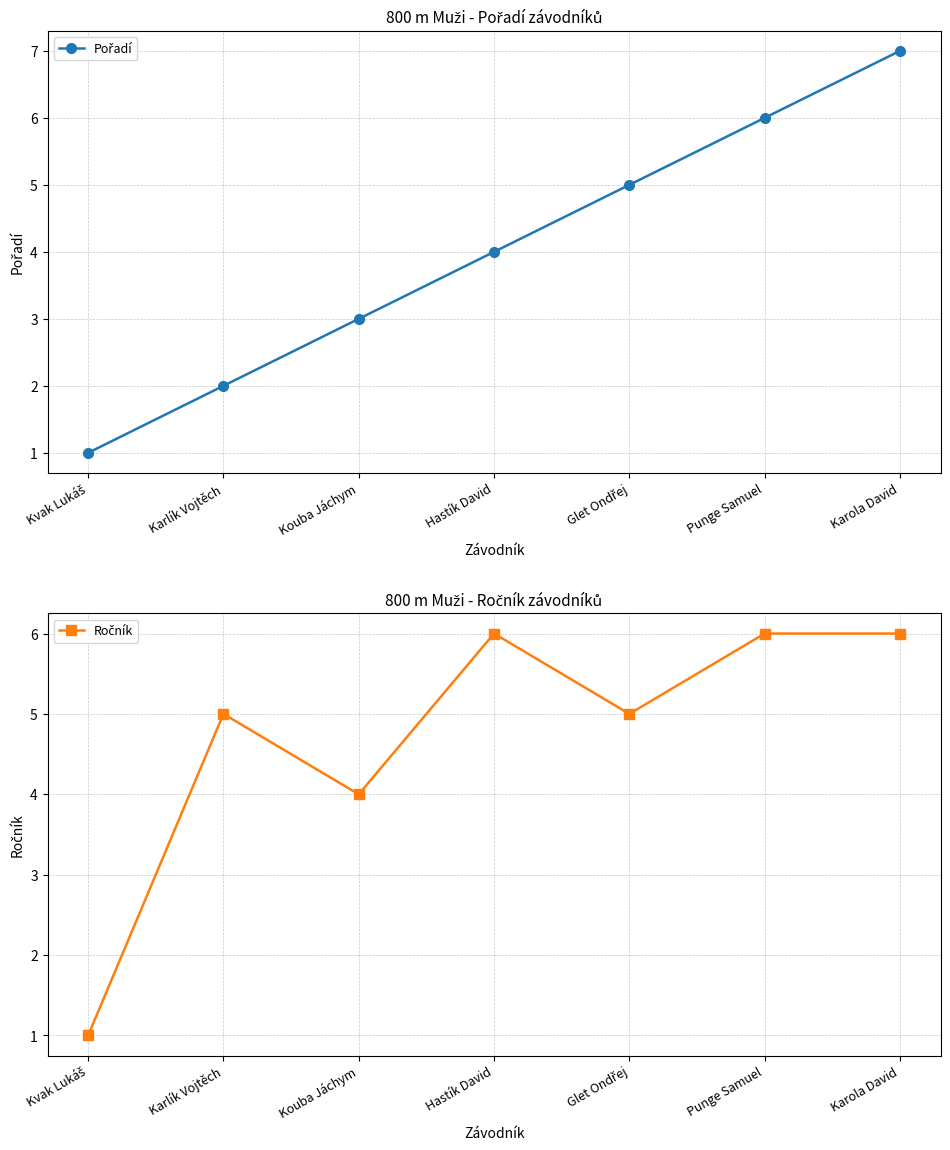

Reading left to right, what are all the values shown in this chart?

Pořadí: 1	2	3	4	5	6	7
Ročník: 1	5	4	6	5	6	6